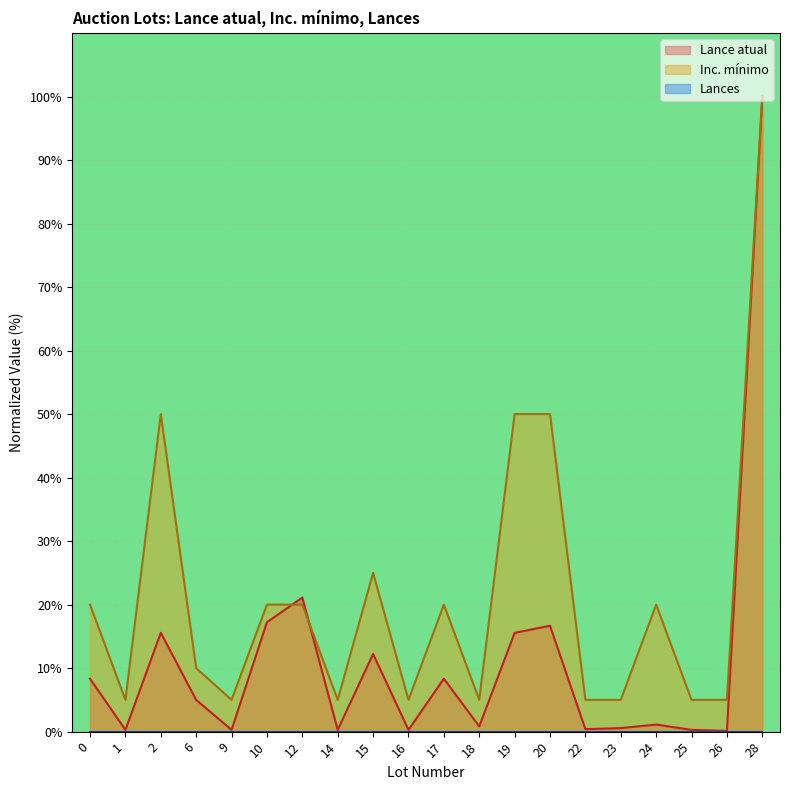

What is the value of the Lance atual point at the 16th from the left?

0.6